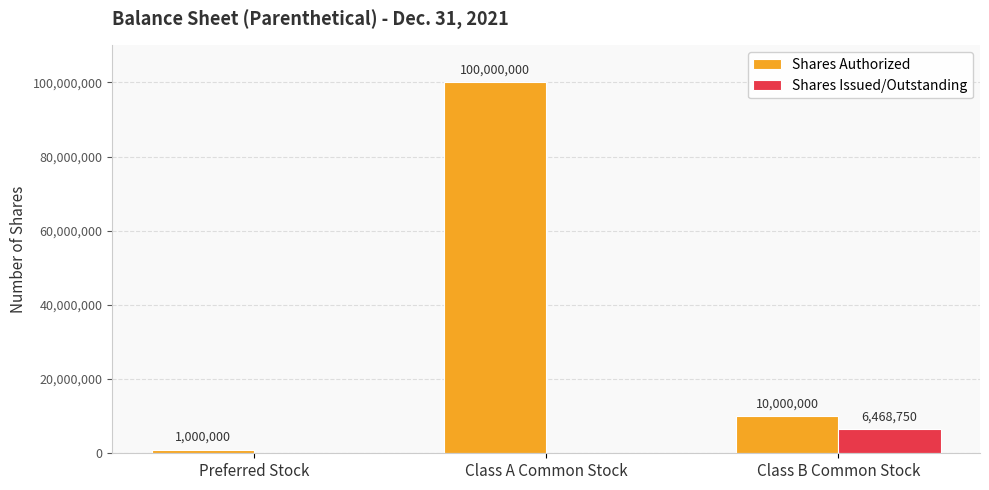

At which label does Shares Authorized reach its peak?

Class A Common Stock